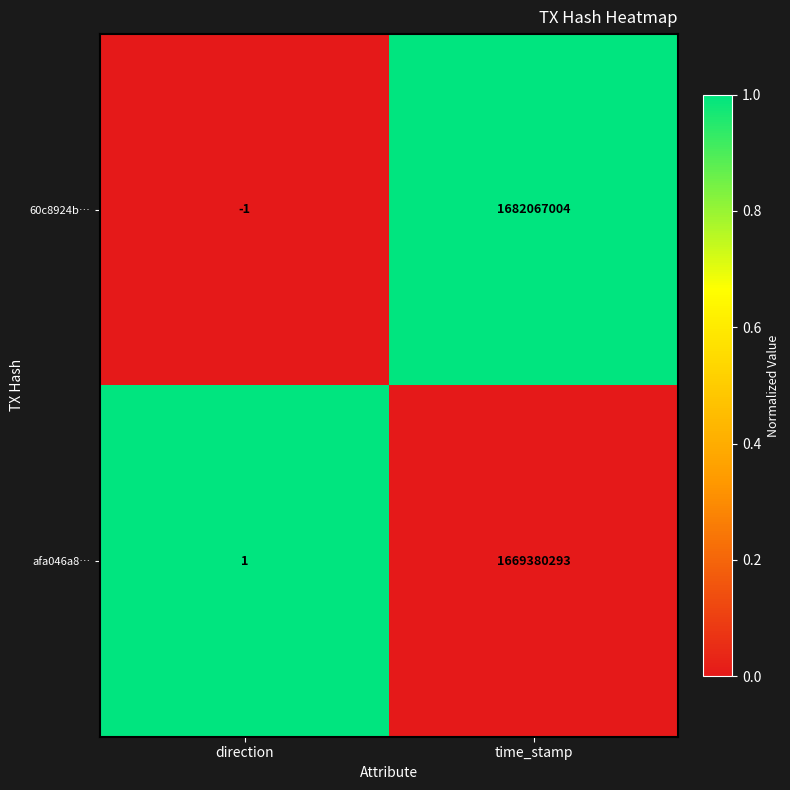

At which category does the chart reach its minimum across all series?

direction